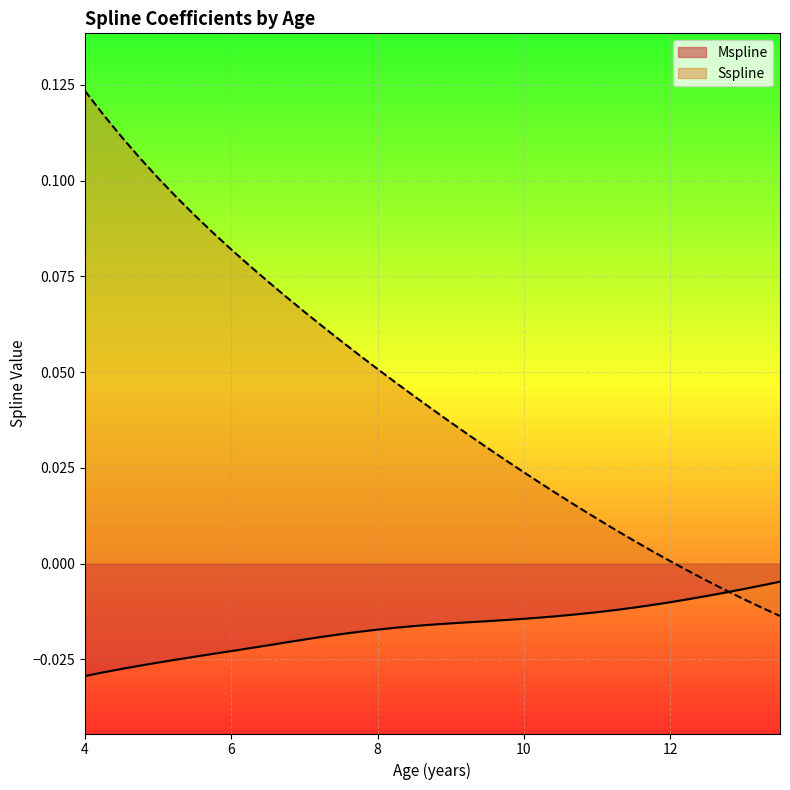

True or false: Mspline has more than 0 interior local peaks.

False